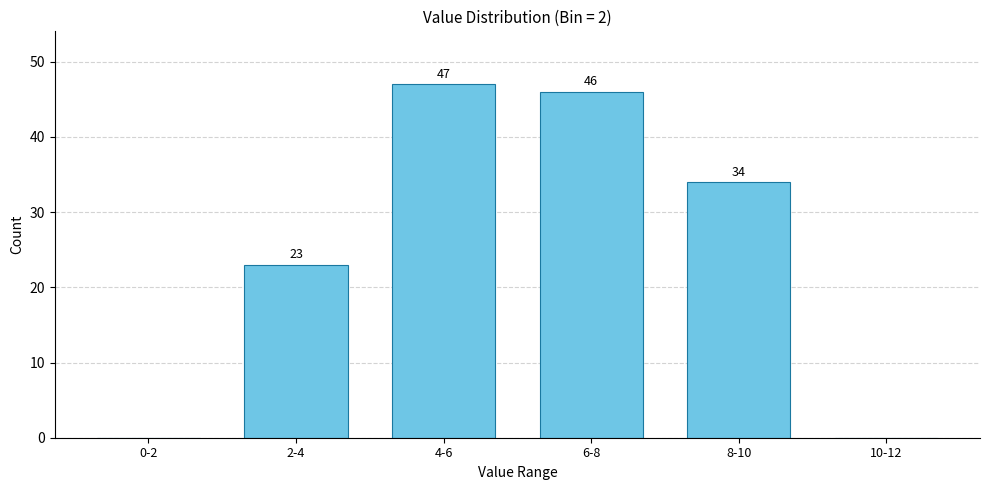

Reading left to right, transcribe all the data shown in this chart.

0-2=0	2-4=23	4-6=47	6-8=46	8-10=34	10-12=0